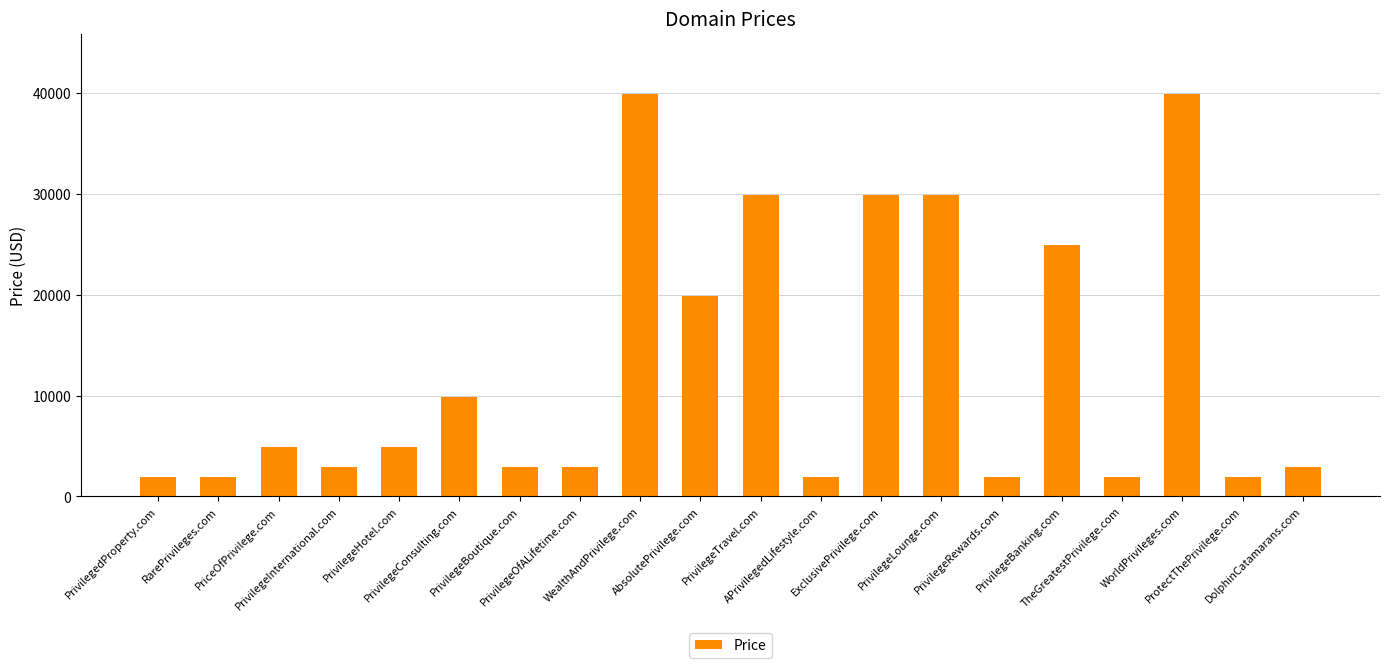

What is the value of the 17th bar from the left?

1888